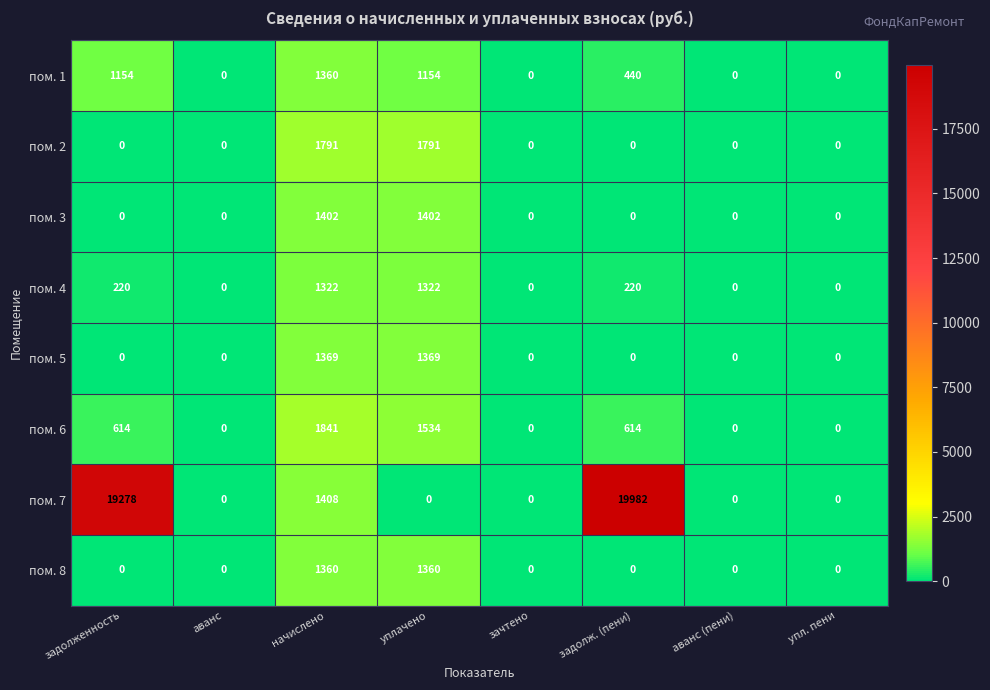

Is it true that пом. 2 equals 649 at аванс?

False